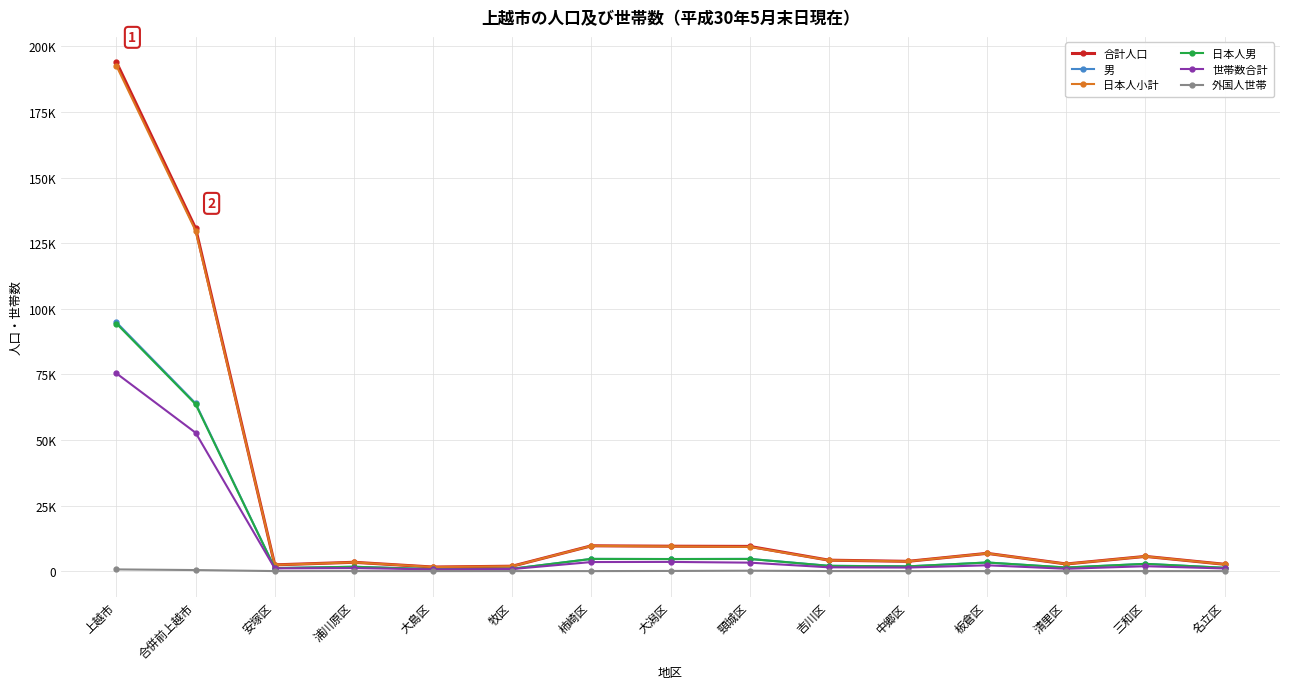

What is the total value across all series at 合併前上越市?

441097